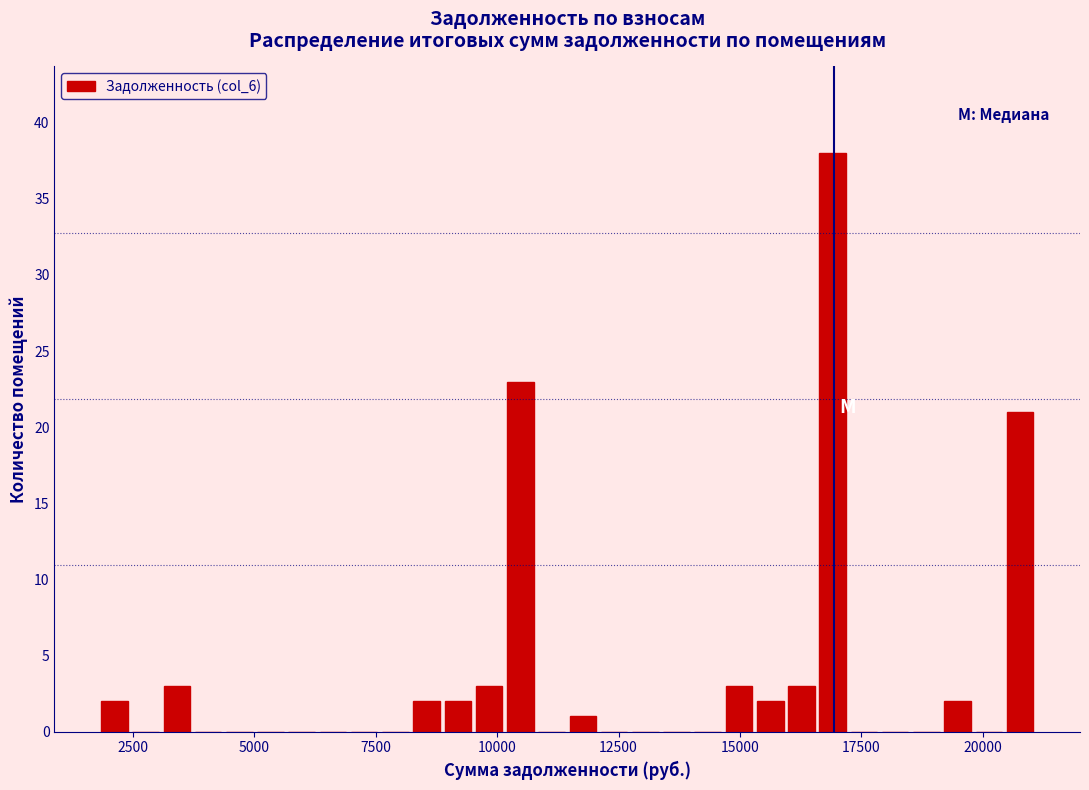

Around what value on the x-axis is the tallest bar? Give the approximate position of its centre, as read against the axis.

17000